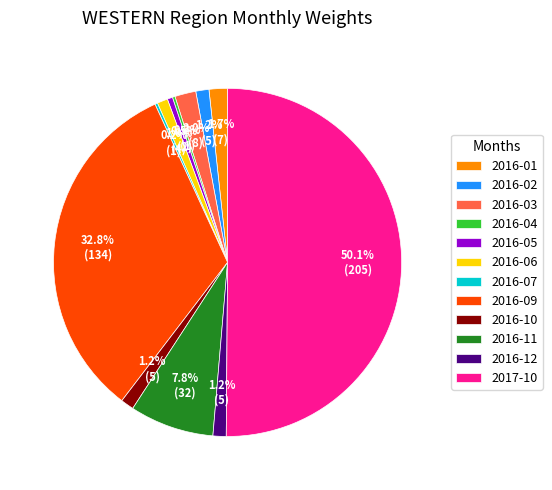

True or false: 2016-06 accounts for 8% of the total.

False